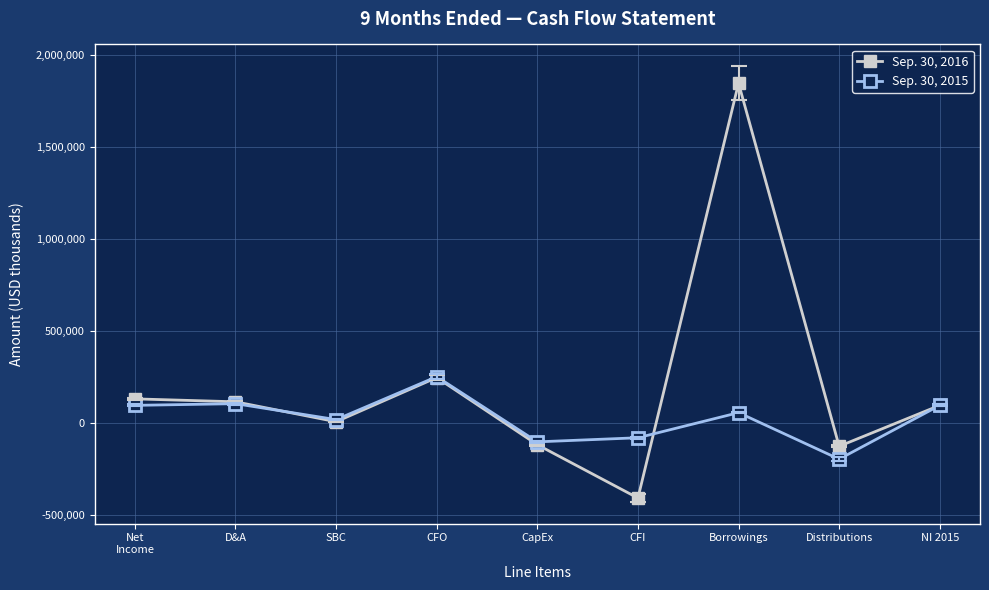

What is the label of the 8th point from the right?

D&A